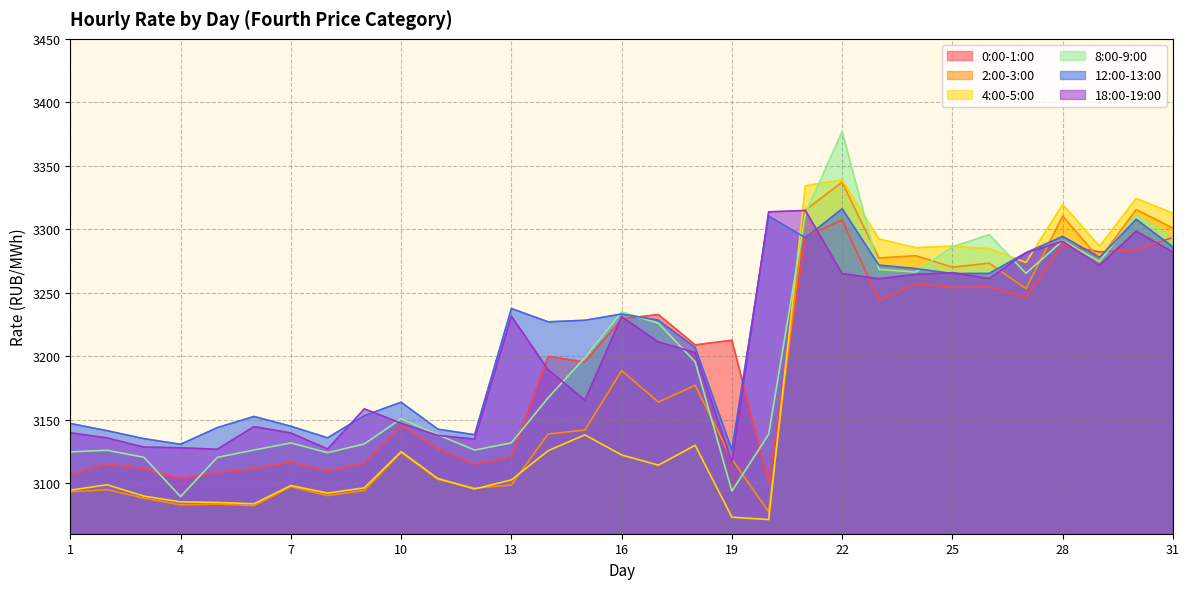

Is it true that 8:00-9:00 equals 5842.8 at 29?

False